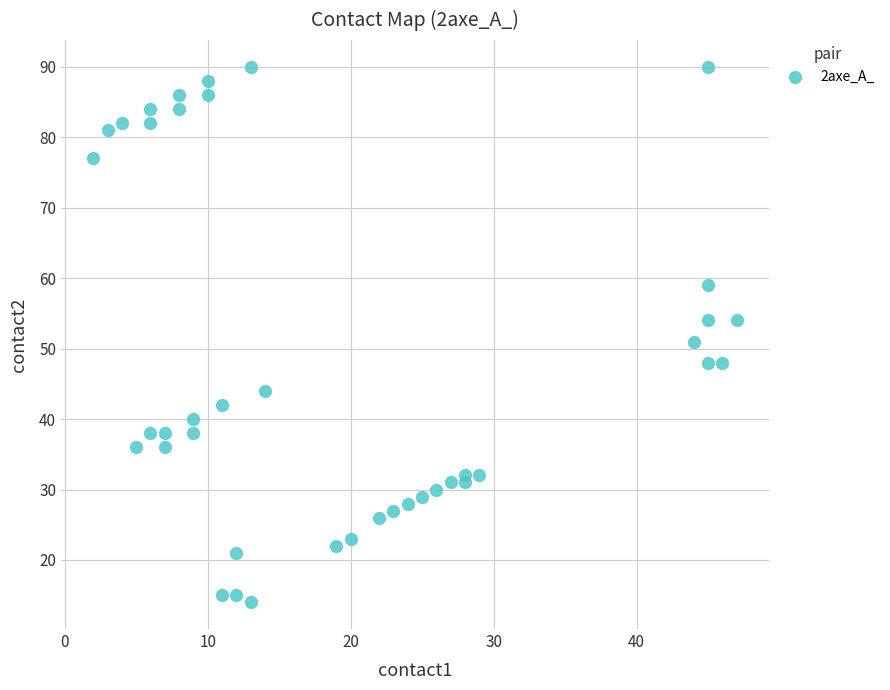

What is the range of Y values (max minus min)?

76